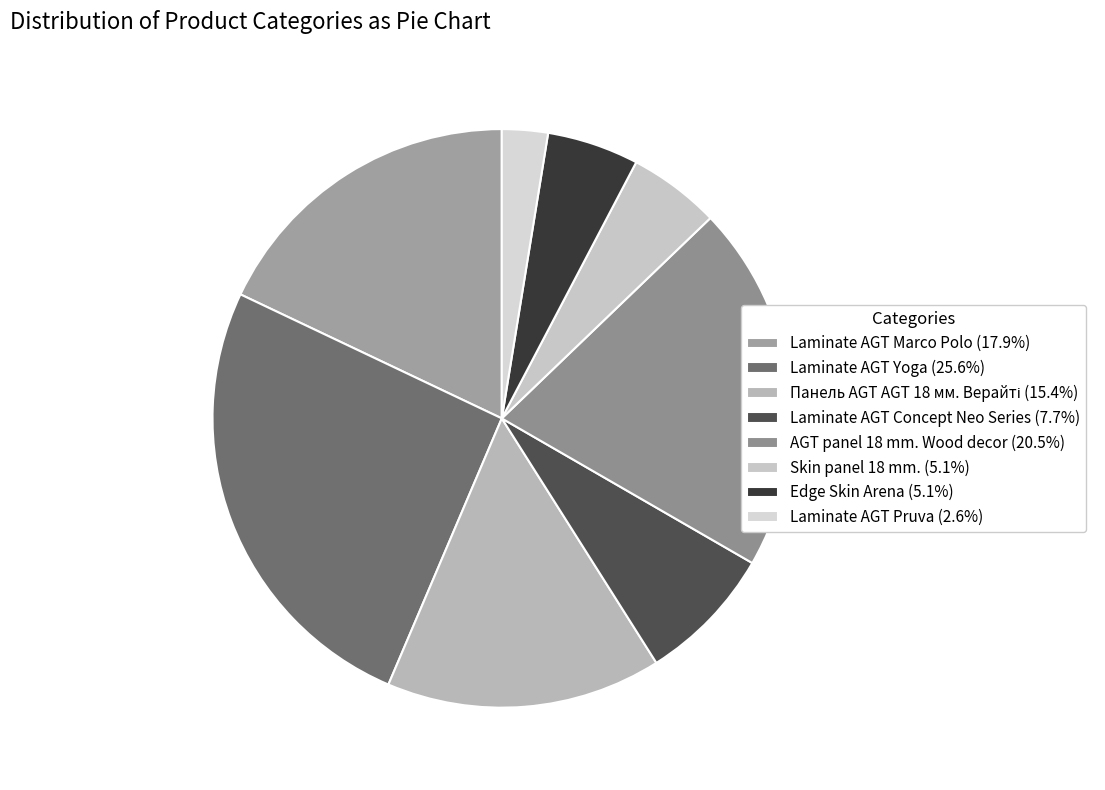

Approximately how many times larger is the value at Skin panel 18 mm. compared to Laminate AGT Marco Polo?

0.3